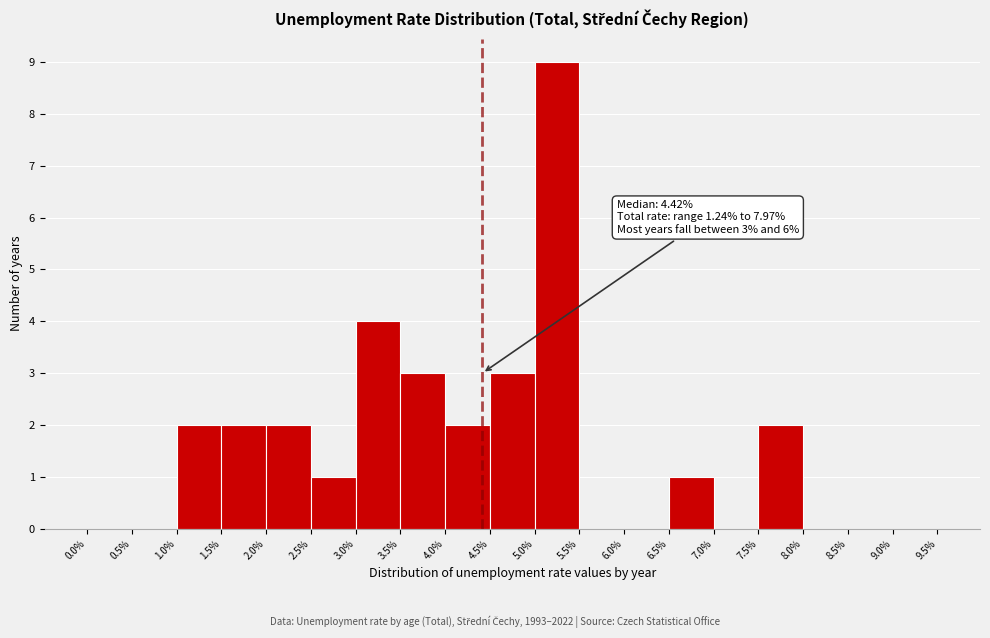

Over which range of the x-axis is the bar tallest?

5.0% to 5.5%